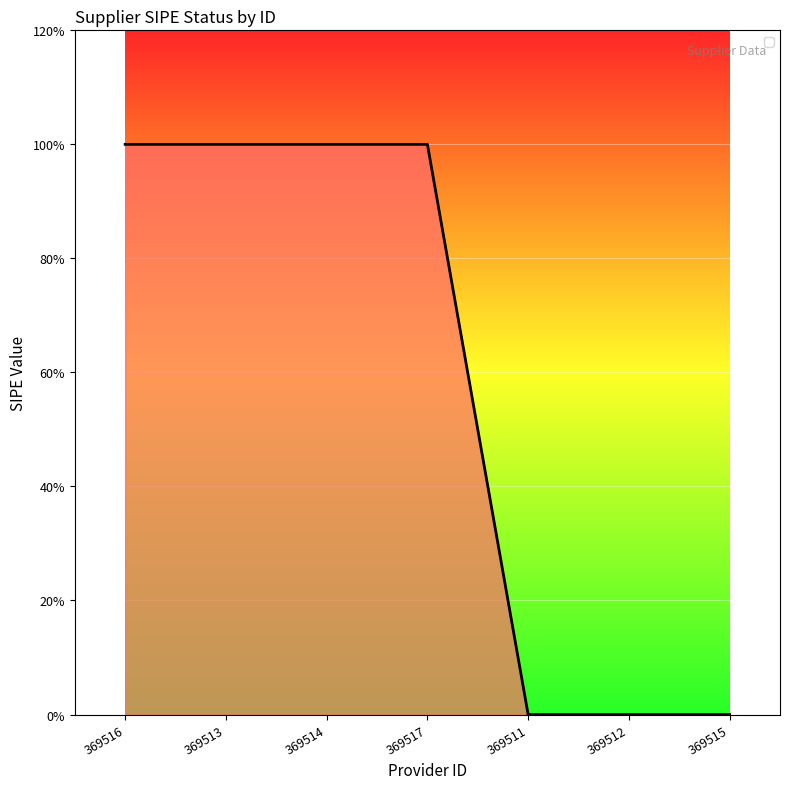

Does the chart have visible grid lines?

Yes